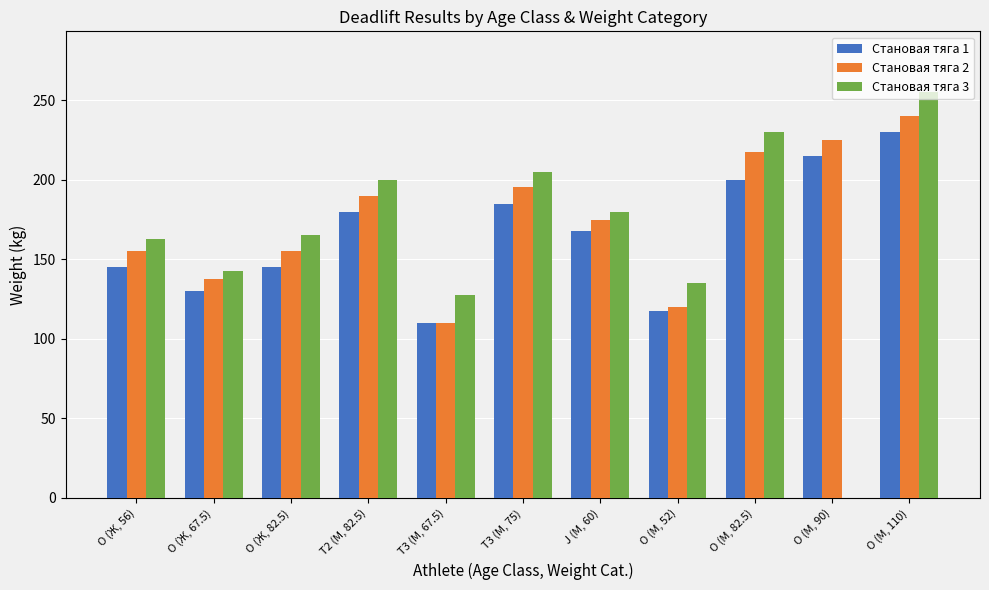

Which category has the highest value in the Становая тяга 2 series?

O (М, 110)